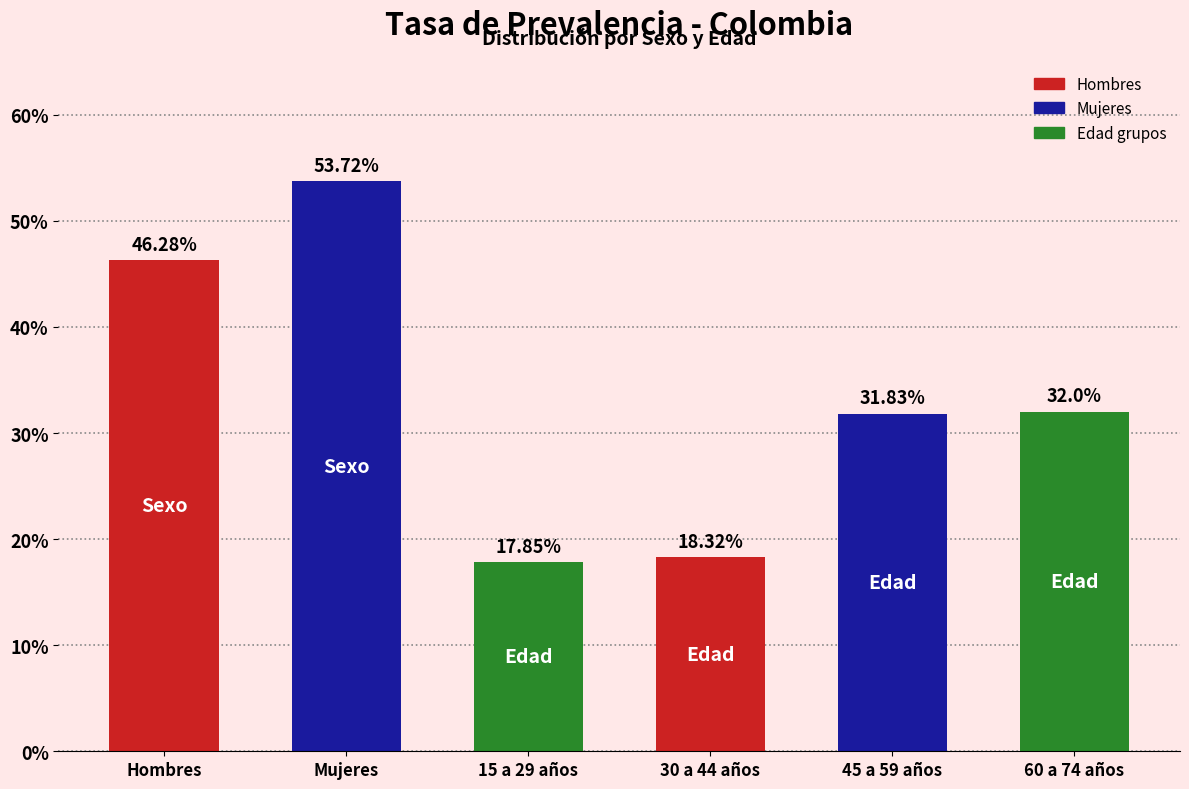

What is the sum of all values?

200.0